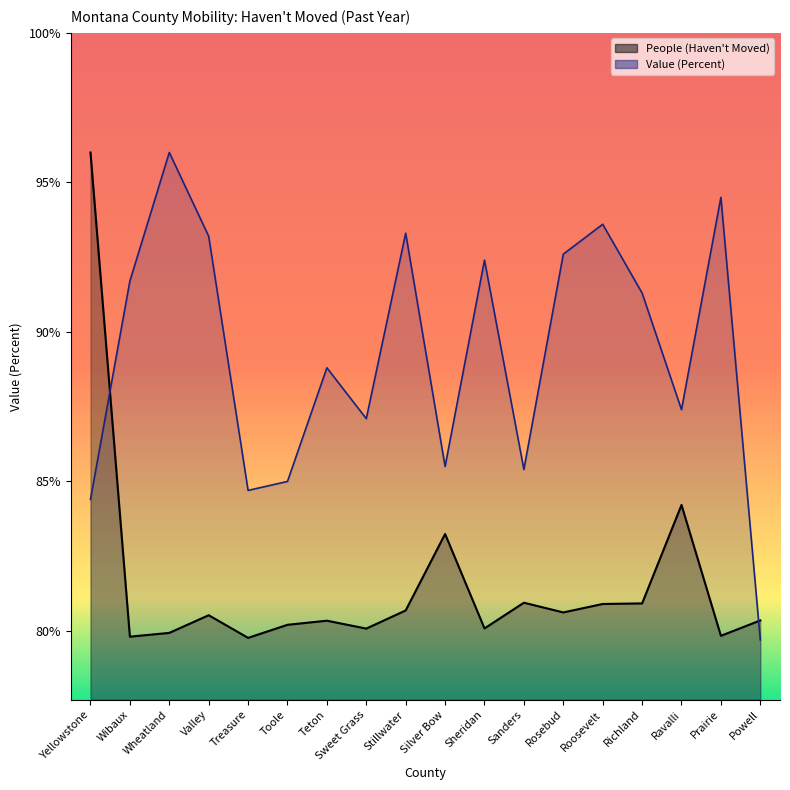

True or false: Value (Percent) and People (Haven't Moved) intersect in this chart.

True